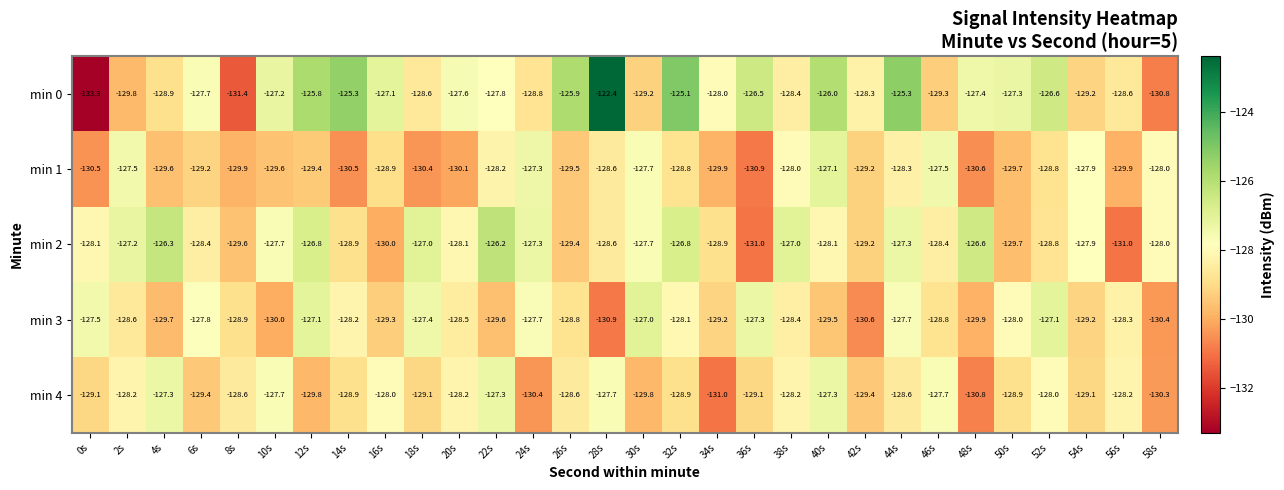

What is the total value across all series at 44s?

-637.2